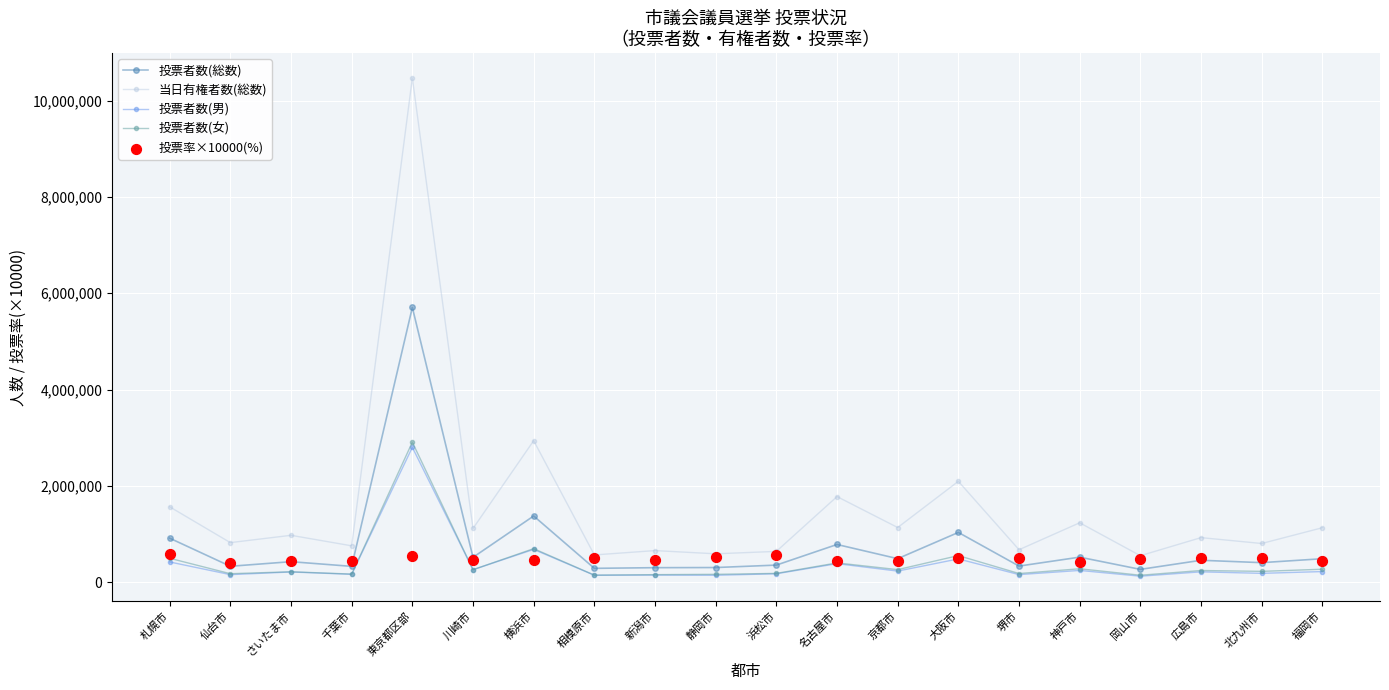

Is the value of 当日有権者数(総数) at 広島市 greater than the value of 投票率×10000(%) at 川崎市?

Yes